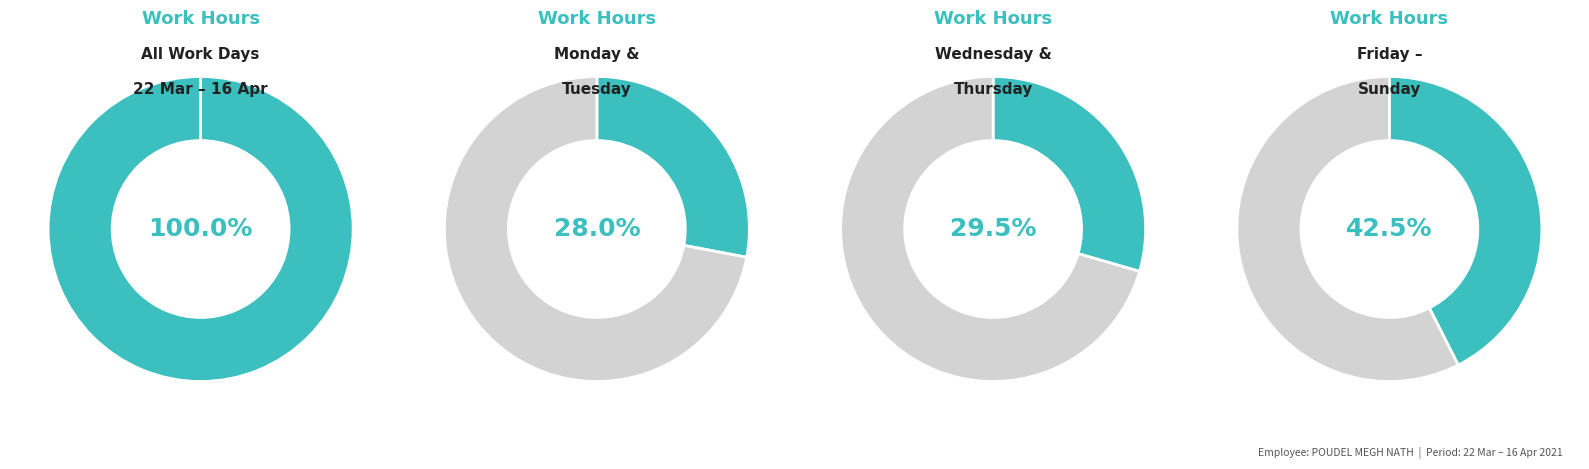

Does Wed represent more than half of the total?

No